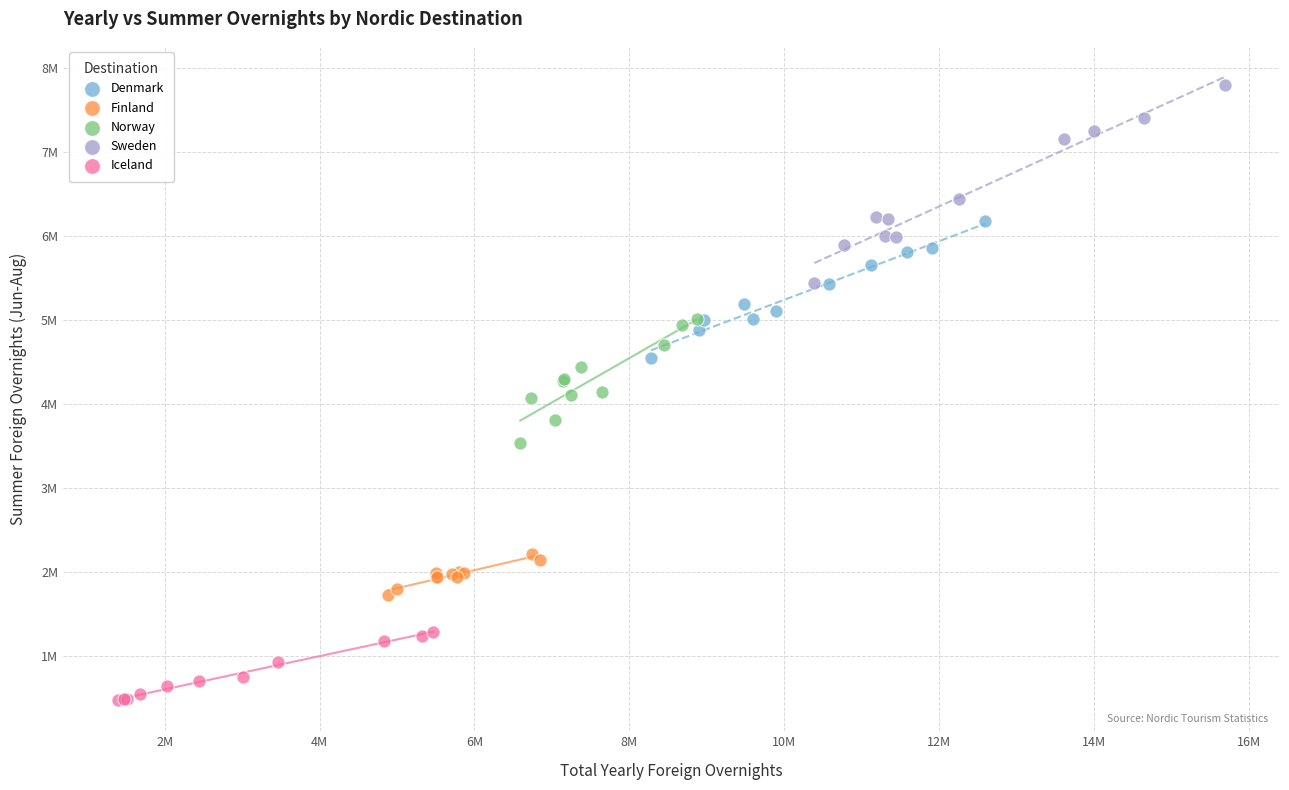

Which series has the widest spread of Y values?

Sweden